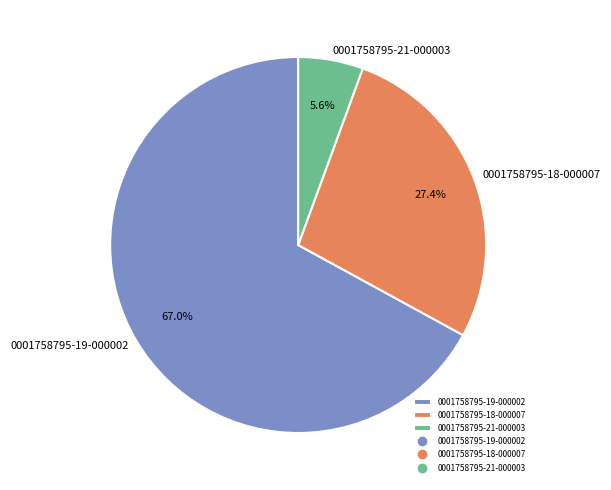

Between 0001758795-21-000003 and 0001758795-18-000007, which is larger?

0001758795-18-000007